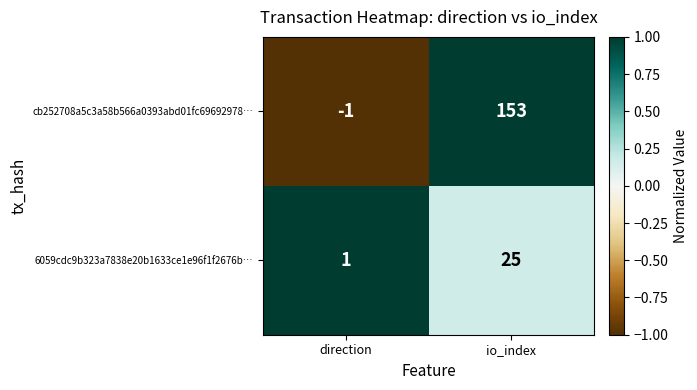

How many data points in cb252708a5c3a58b566a0393abd01fc69692978… are less than 153?

1